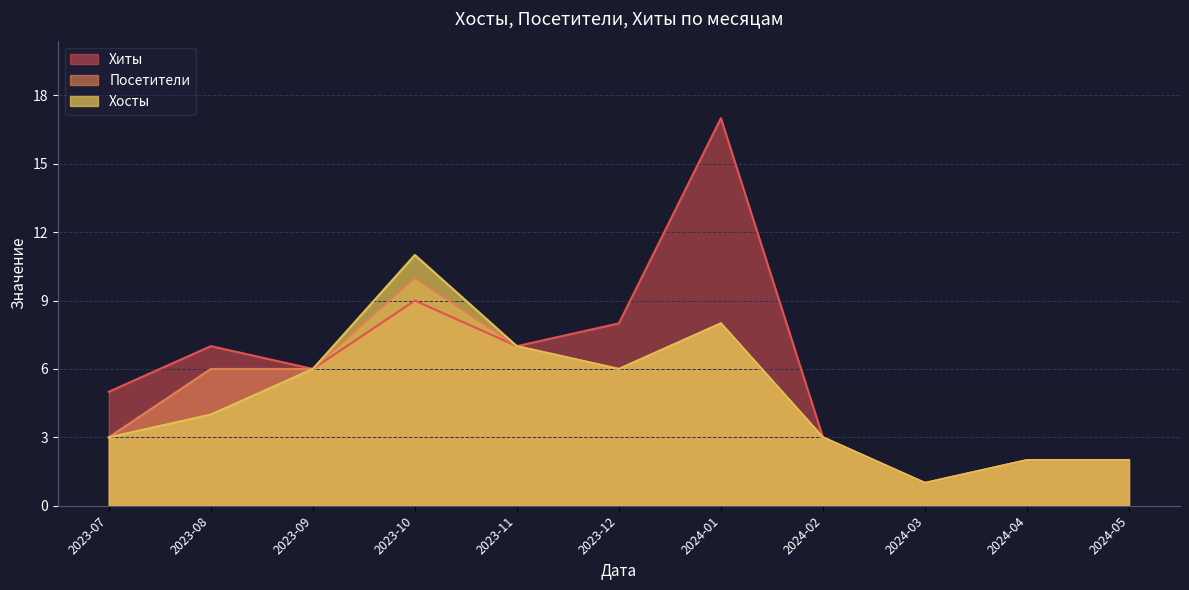

How many lines are shown in the chart?

3